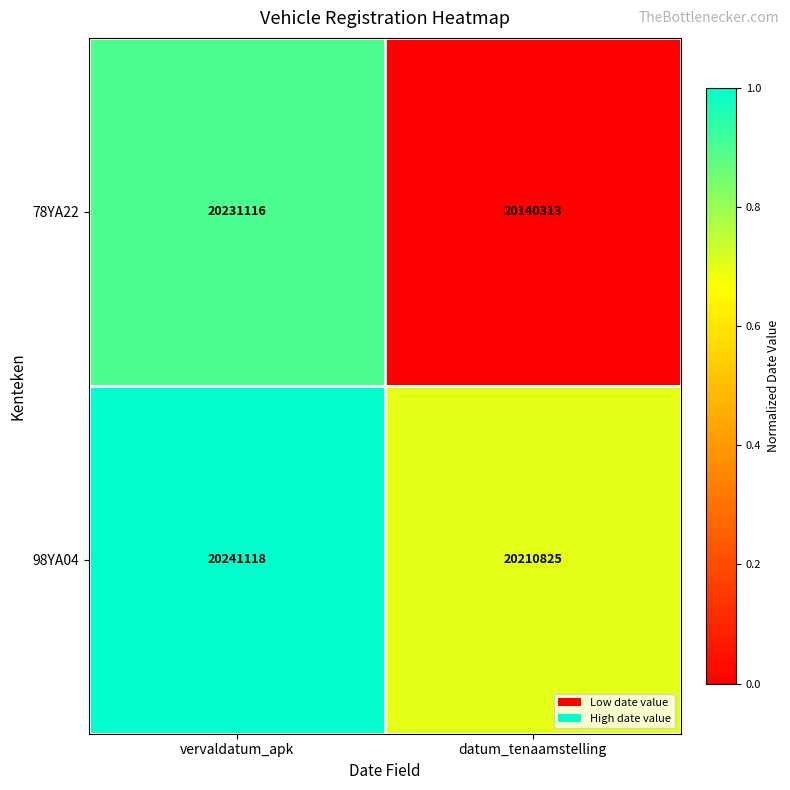

Reading left to right, transcribe all the data shown in this chart.

78YA22: vervaldatum_apk=20231116	datum_tenaamstelling=20140313
98YA04: vervaldatum_apk=20241118	datum_tenaamstelling=20210825